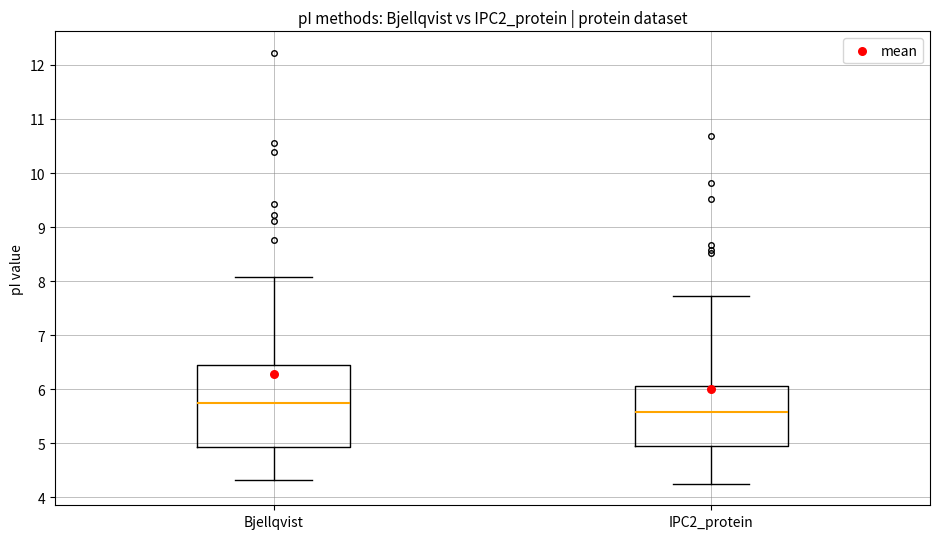

Which box has the lowest median line?

IPC2_protein